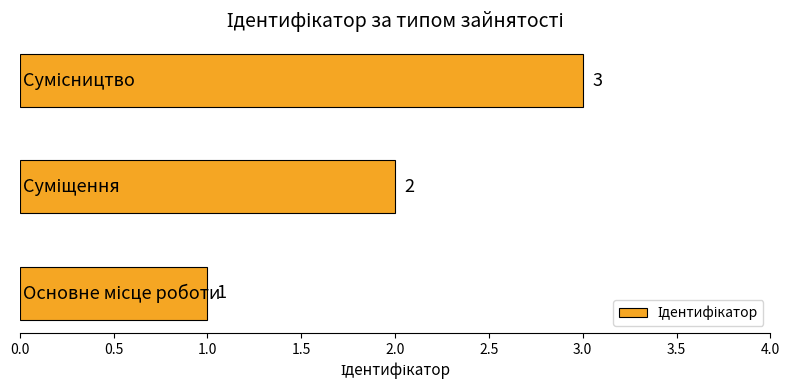

What is the maximum value shown in the chart?

3